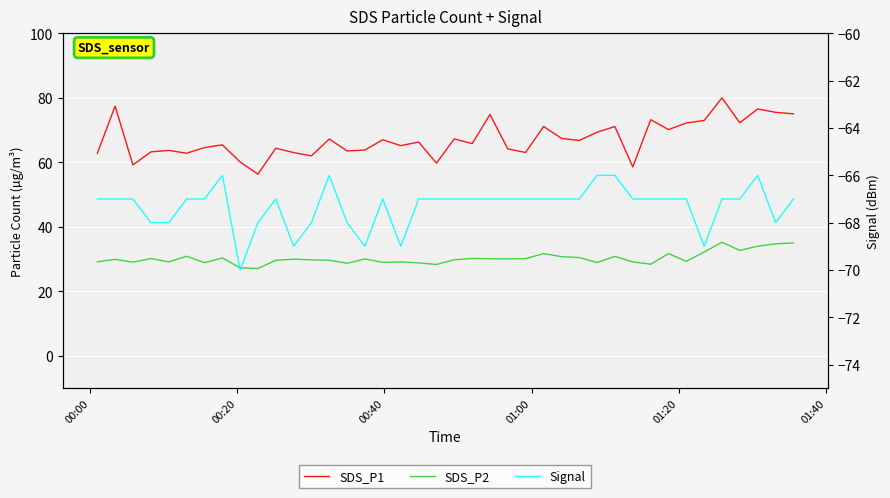

How many lines are shown in the chart?

3